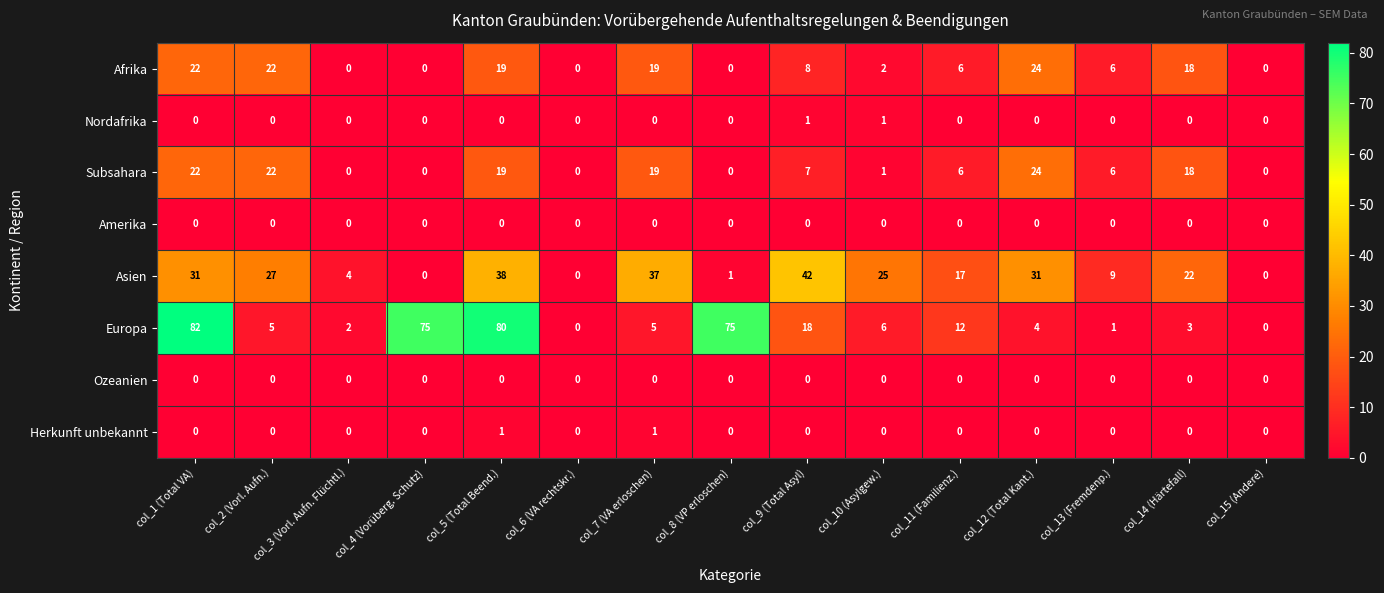

True or false: Subsahara has a value of 19 at col_5 (Total Beend.).

True